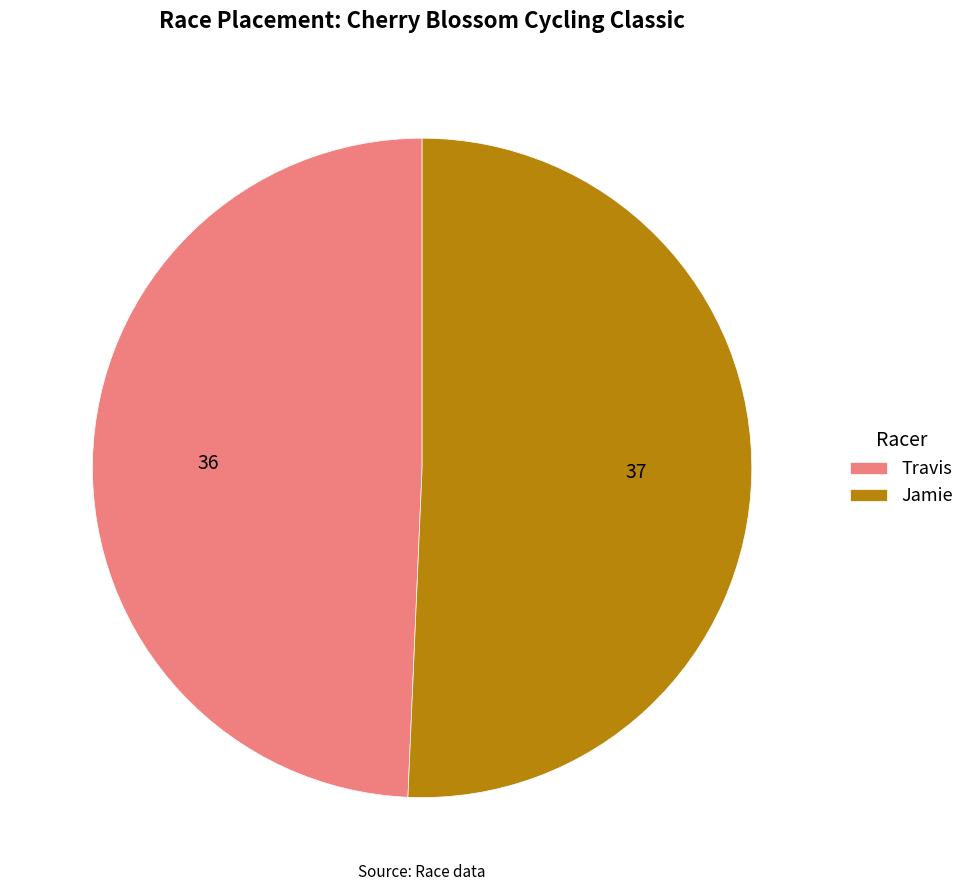

Count the number of slices in the pie.

2